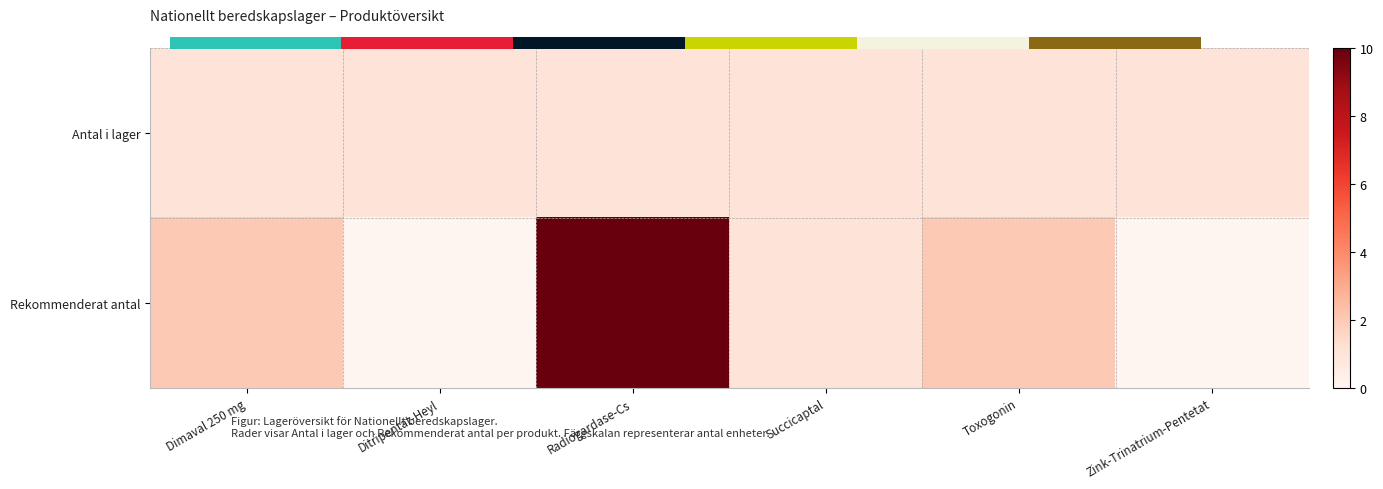

Which label corresponds to the largest value in the chart?

Radiogardase-Cs